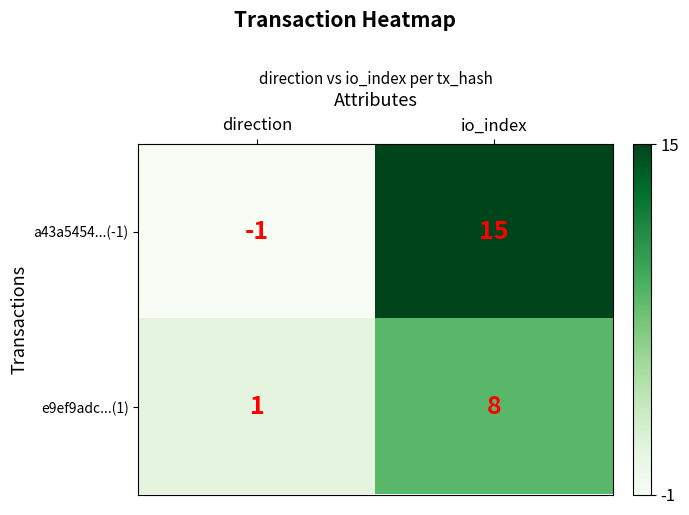

Reading right to left, extract all data points from this chart.

a43a5454...(-1): 15	-1
e9ef9adc...(1): 8	1